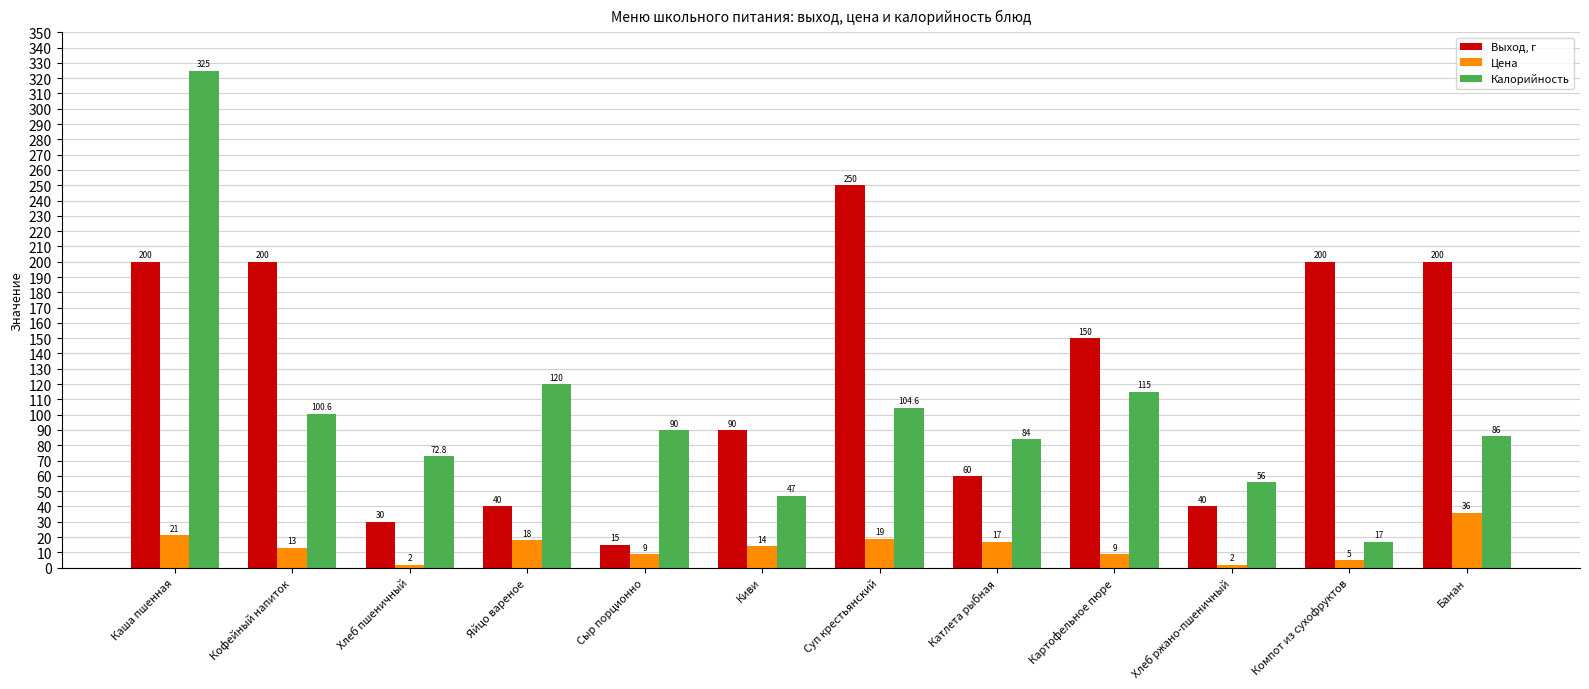

What is the highest value of the Цена series?

36.0